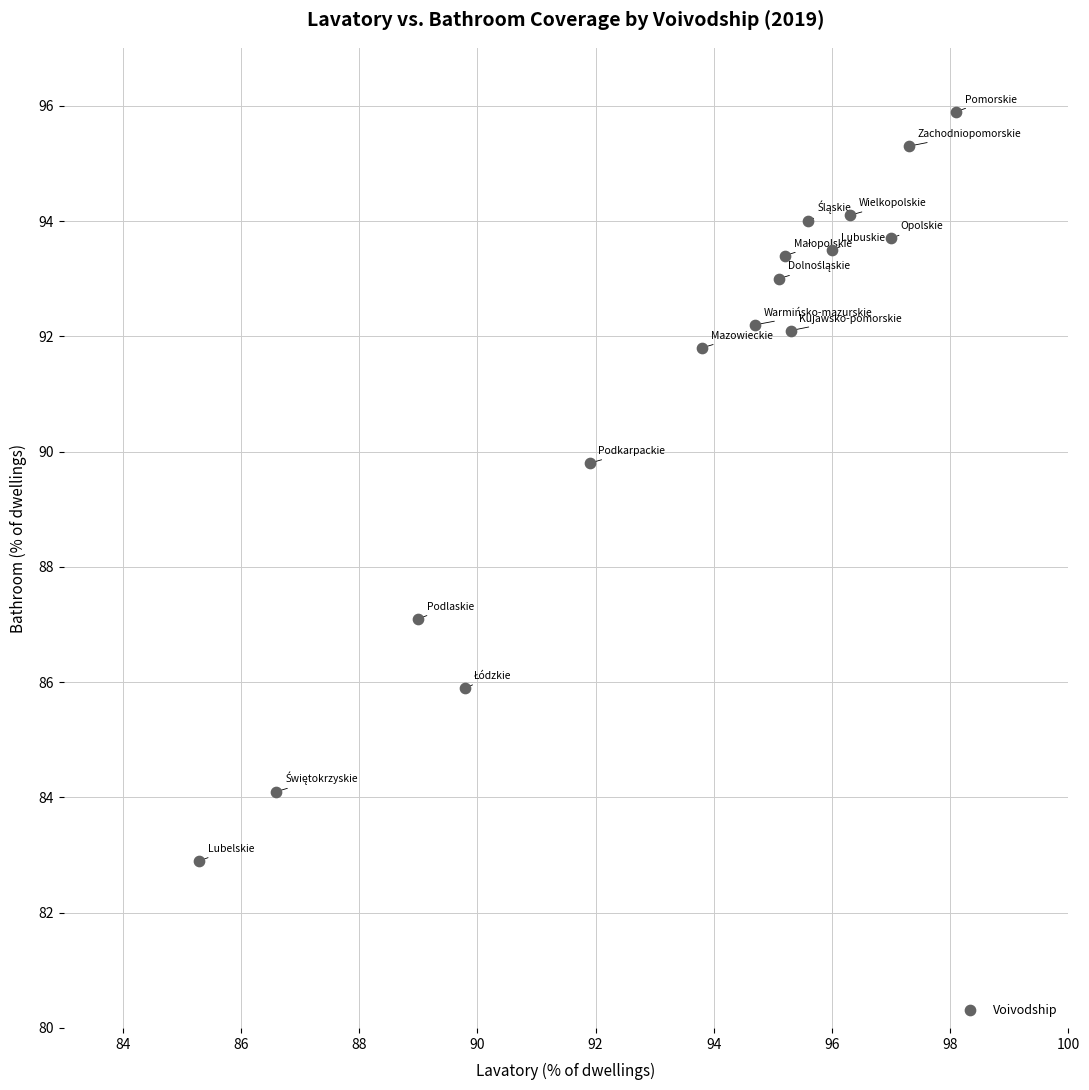

What Y value in the scatter plot is closest to 89?

89.8